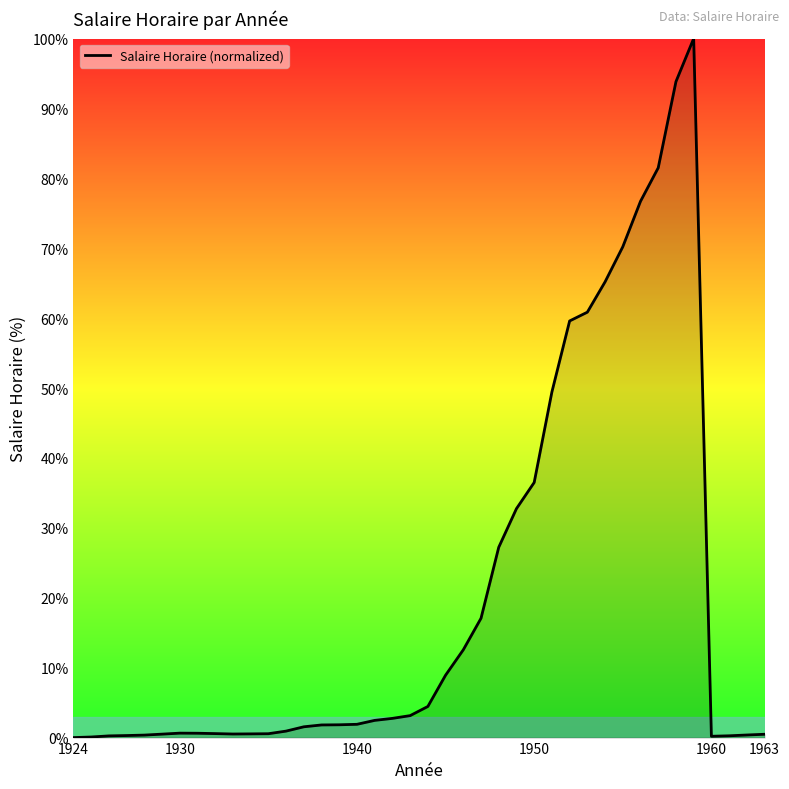

What is the difference between the second highest and second lowest values?

93.8